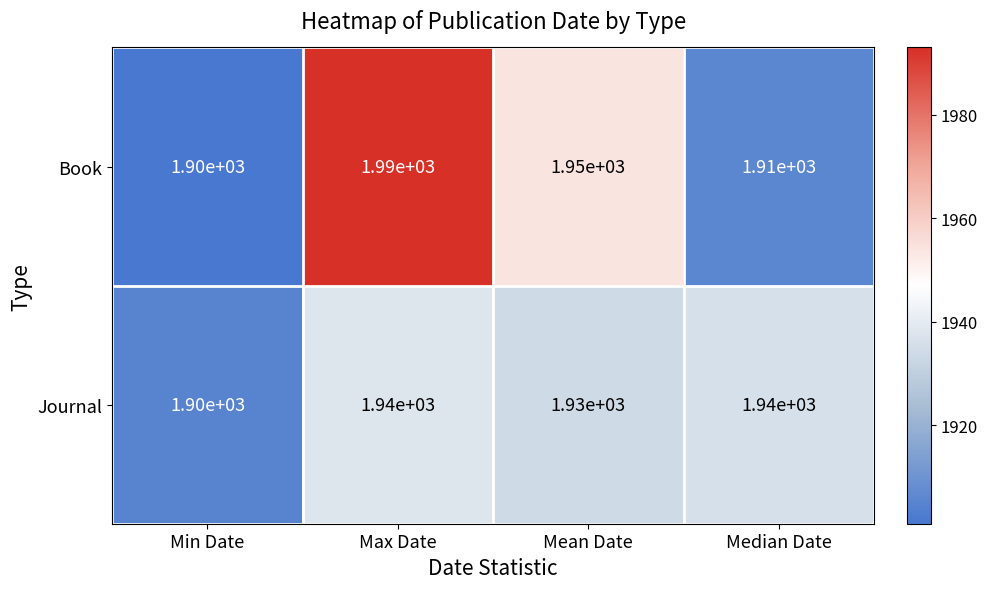

Where is Book nearest to the value 1945?

Mean Date